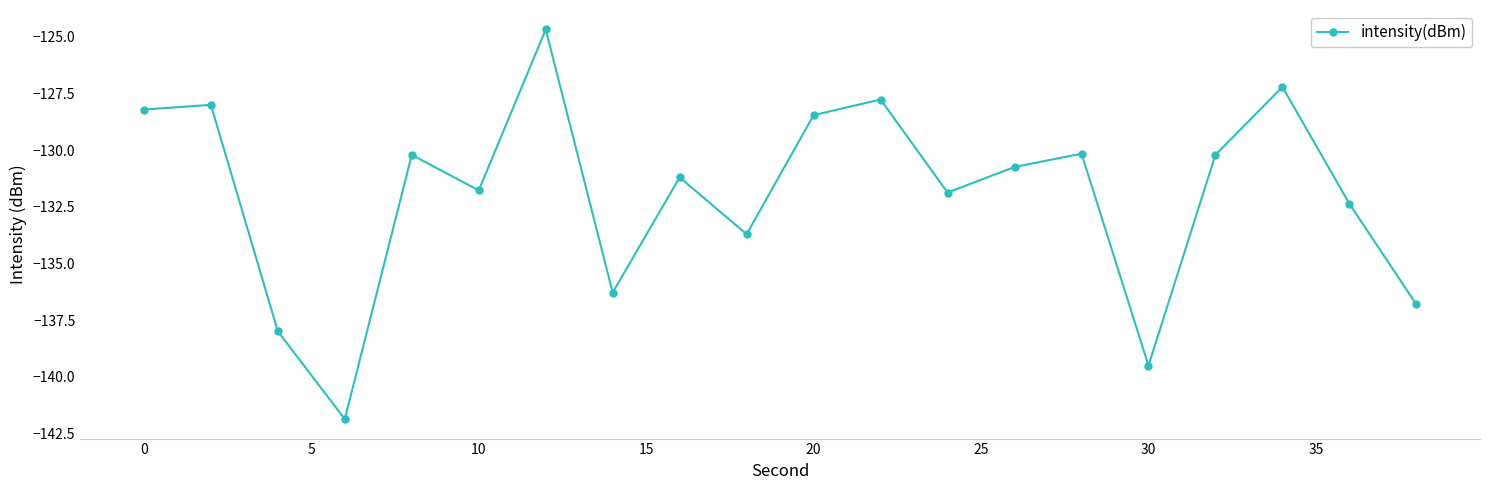

Does the chart have visible grid lines?

No